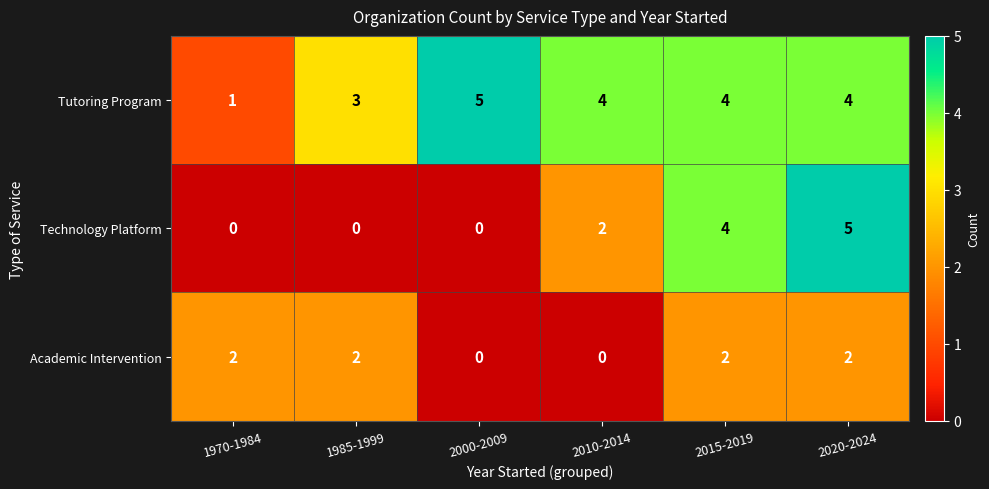

At which label is Tutoring Program closest to 3?

1985-1999